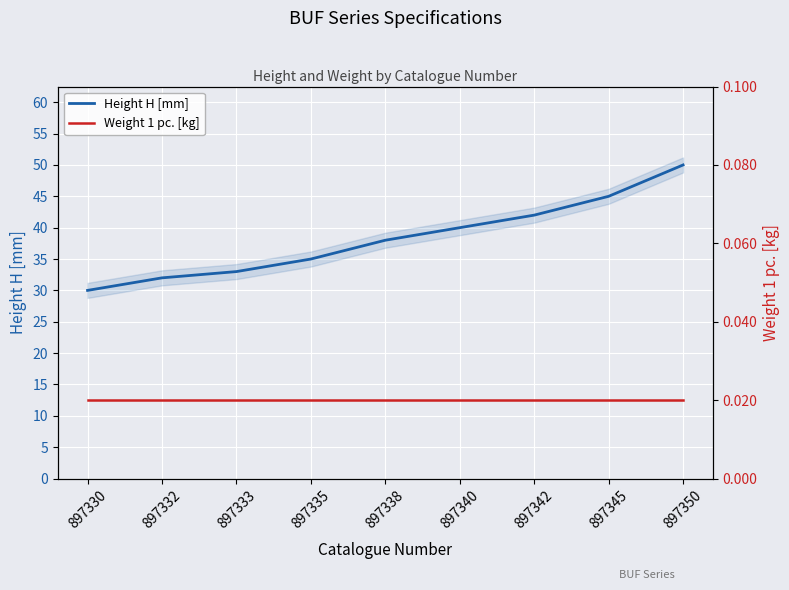

Reading right to left, extract all data points from this chart.

Height H [mm]: 50.0	45.0	42.0	40.0	38.0	35.0	33.0	32.0	30.0
Weight 1 pc. [kg]: 0.0	0.0	0.0	0.0	0.0	0.0	0.0	0.0	0.0